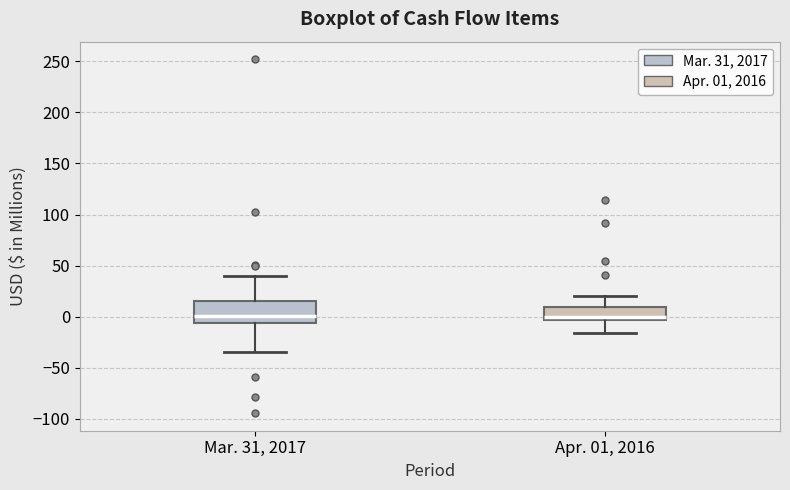

Comparing the boxes themselves (not the whiskers), which one is the tallest?

Mar. 31, 2017